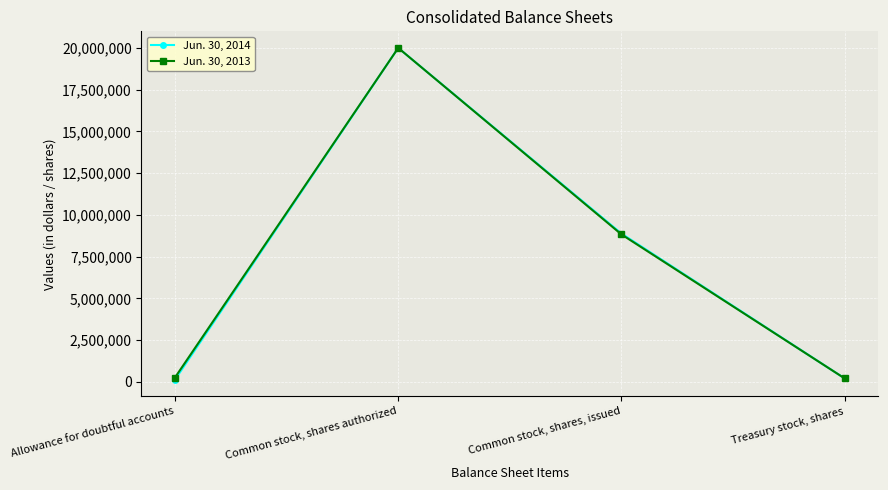

What are all the series names shown in the legend?

Jun. 30, 2014, Jun. 30, 2013